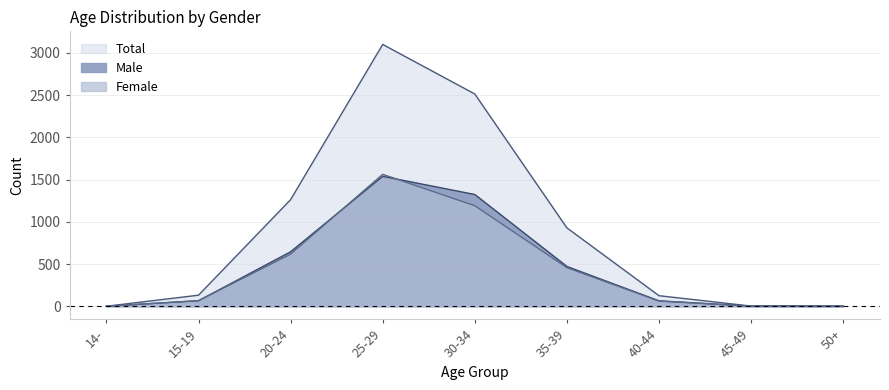

How many lines are shown in the chart?

3